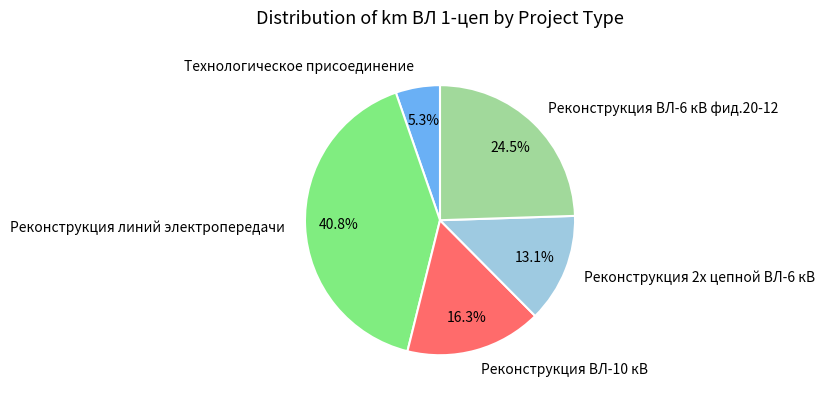

To the nearest percent, what is the difference between the Реконструкция ВЛ-10 кВ and Реконструкция 2х цепной ВЛ-6 кВ slice percentages?

3%